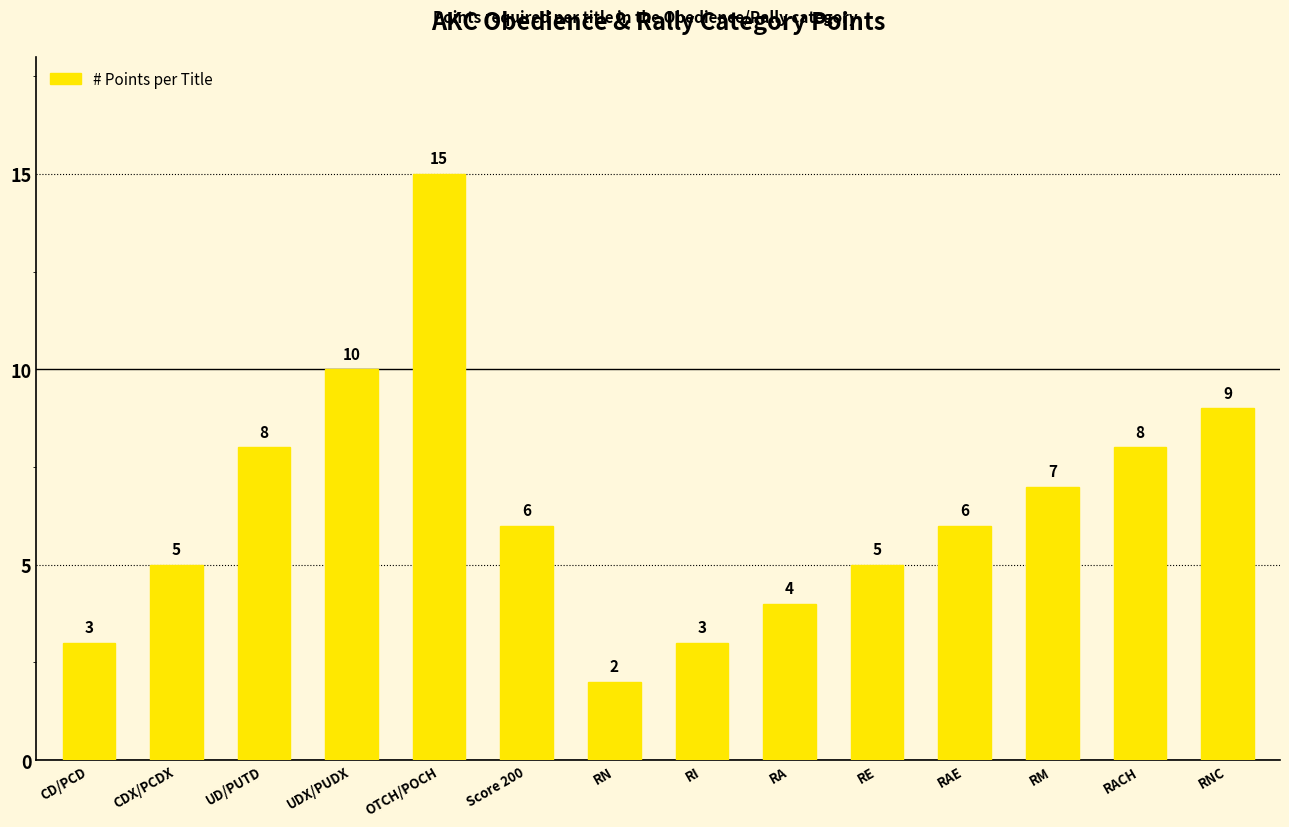

Which has a higher value, CDX/PCDX or RM?

RM